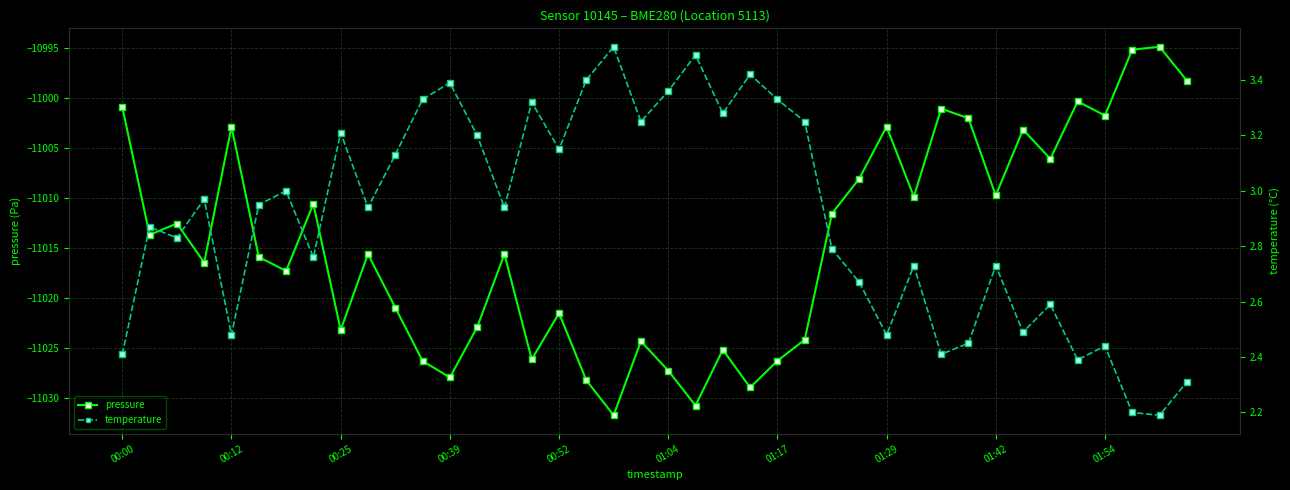

Reading left to right, transcribe all the data shown in this chart.

pressure: -11000.9	-11013.7	-11012.5	-11016.4	-11002.8	-11015.9	-11017.3	-11010.6	-11023.2	-11015.6	-11020.9	-11026.3	-11027.9	-11022.9	-11015.6	-11026.1	-11021.5	-11028.2	-11031.7	-11024.3	-11027.2	-11030.8	-11025.2	-11028.9	-11026.3	-11024.2	-11011.5	-11008.0	-11002.8	-11009.8	-11001.0	-11002.0	-11009.7	-11003.1	-11006.1	-11000.3	-11001.7	-10995.1	-10994.8	-10998.2
temperature: 2.4	2.9	2.8	3.0	2.5	3.0	3.0	2.8	3.2	2.9	3.1	3.3	3.4	3.2	2.9	3.3	3.1	3.4	3.5	3.2	3.4	3.5	3.3	3.4	3.3	3.2	2.8	2.7	2.5	2.7	2.4	2.5	2.7	2.5	2.6	2.4	2.4	2.2	2.2	2.3